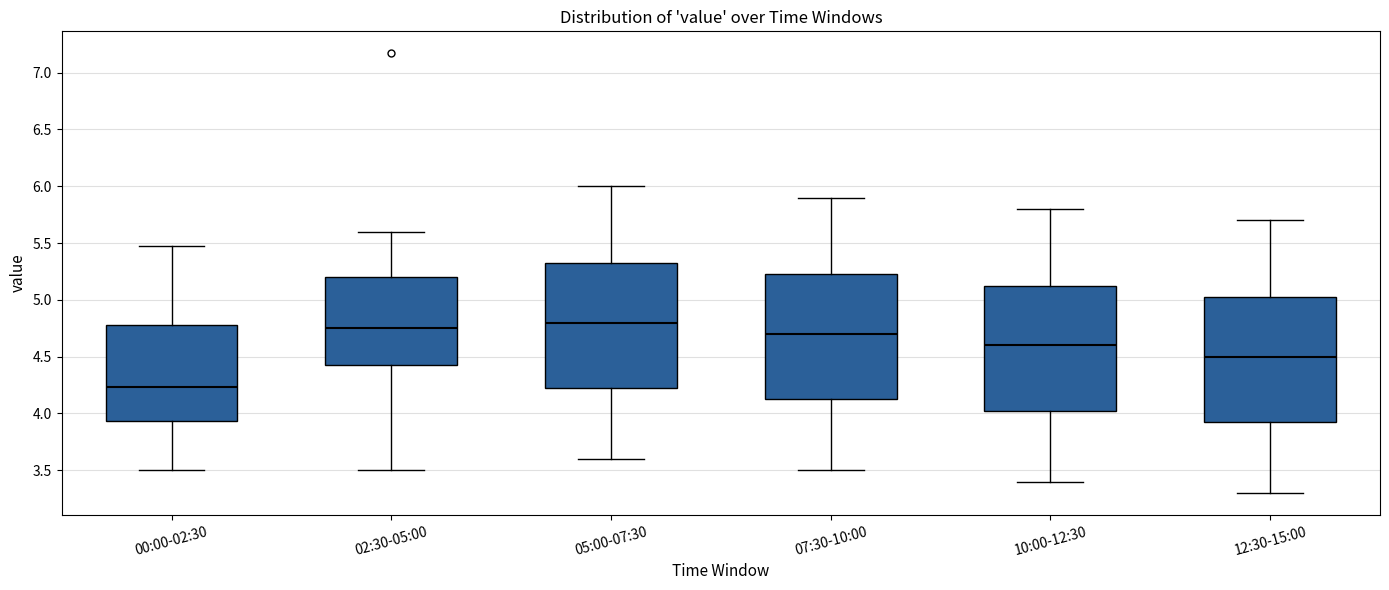

Reading left to right, read every box against the y-axis: the position of its median line, the range the box covers, and the ends of its whiskers. The values are not printed on the chart, so give them approximately, as read against the axis.

00:00-02:30: median 4.25, box 3.95 to 4.80, whiskers 3.50 to 5.45
02:30-05:00: median 4.75, box 4.45 to 5.20, whiskers 3.50 to 5.60
05:00-07:30: median 4.80, box 4.25 to 5.35, whiskers 3.60 to 6.00
07:30-10:00: median 4.70, box 4.15 to 5.25, whiskers 3.50 to 5.90
10:00-12:30: median 4.60, box 4.05 to 5.15, whiskers 3.40 to 5.80
12:30-15:00: median 4.50, box 3.95 to 5.05, whiskers 3.30 to 5.70